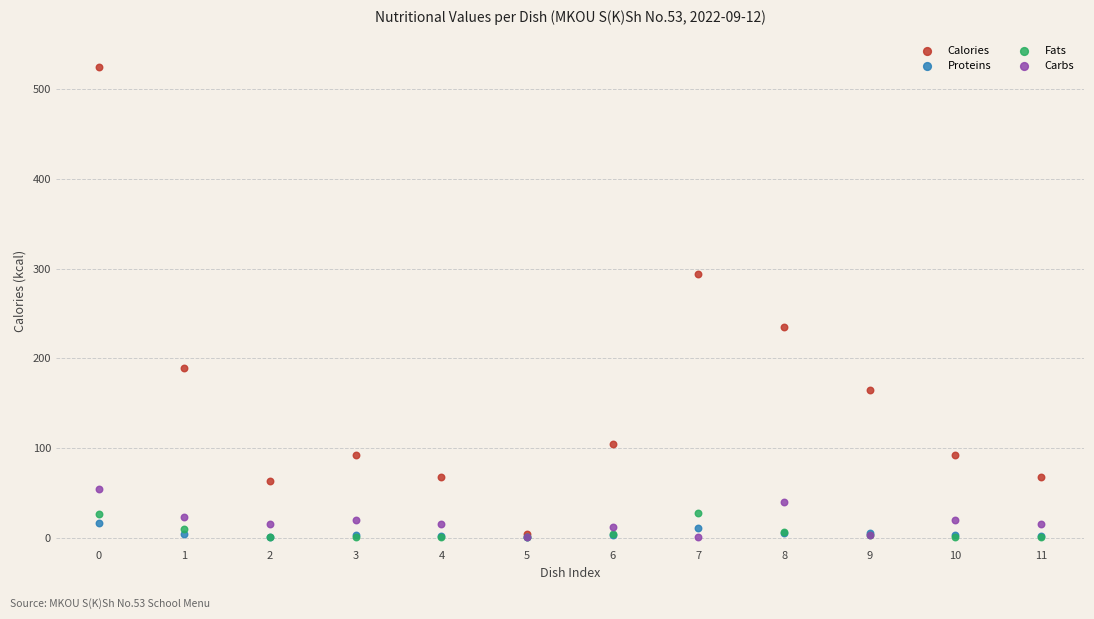

Which series has the widest spread of Y values?

Calories